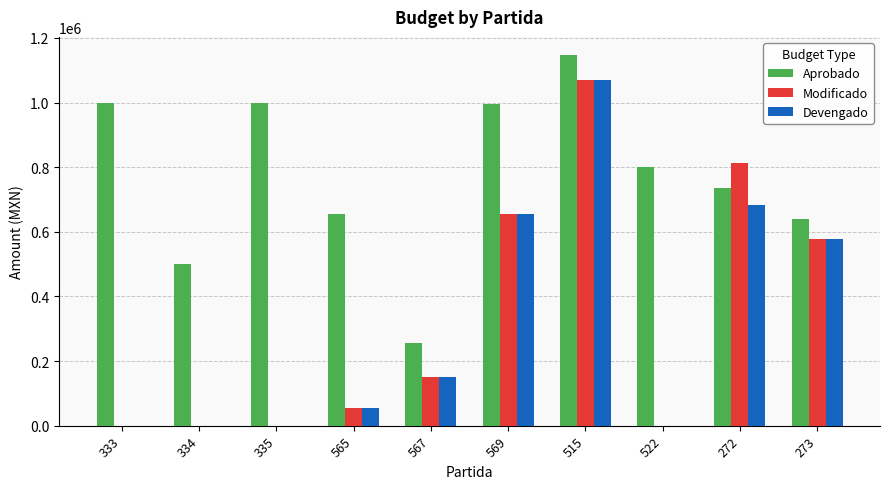

How many categories are shown in the chart?

10